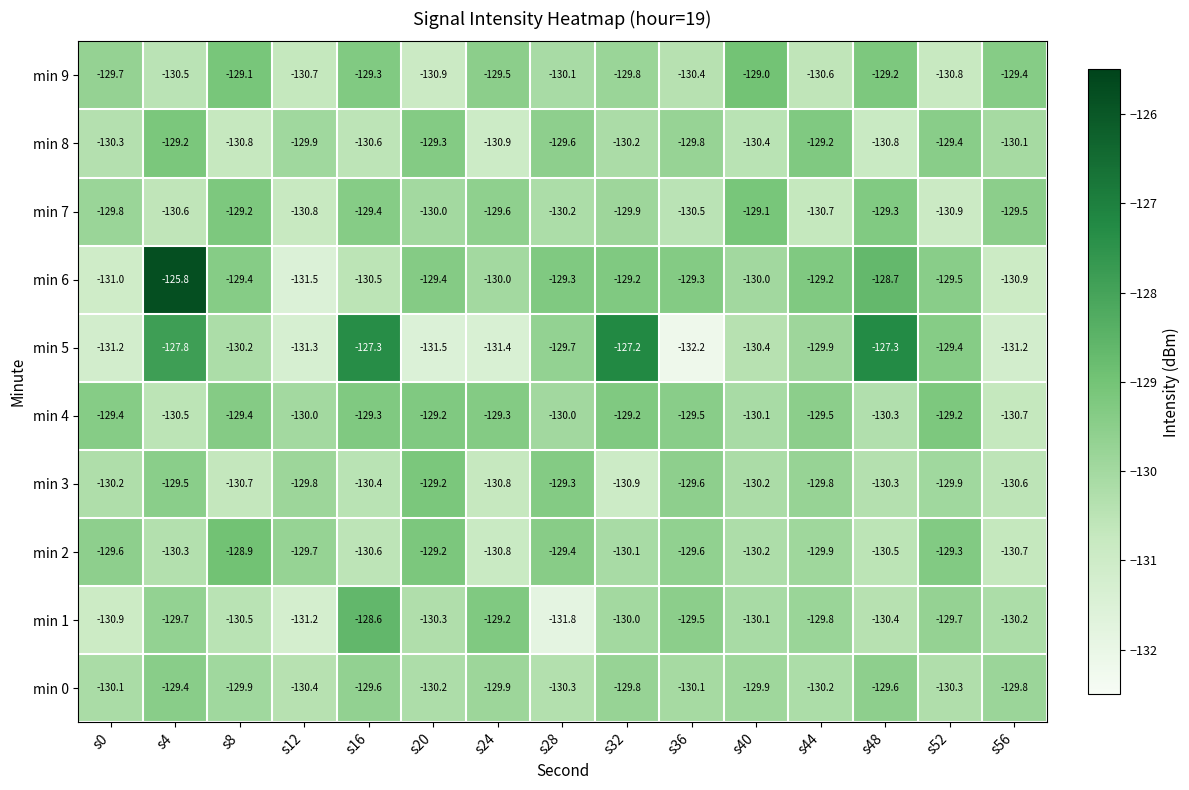

What is the minimum value shown in the chart?

-132.2